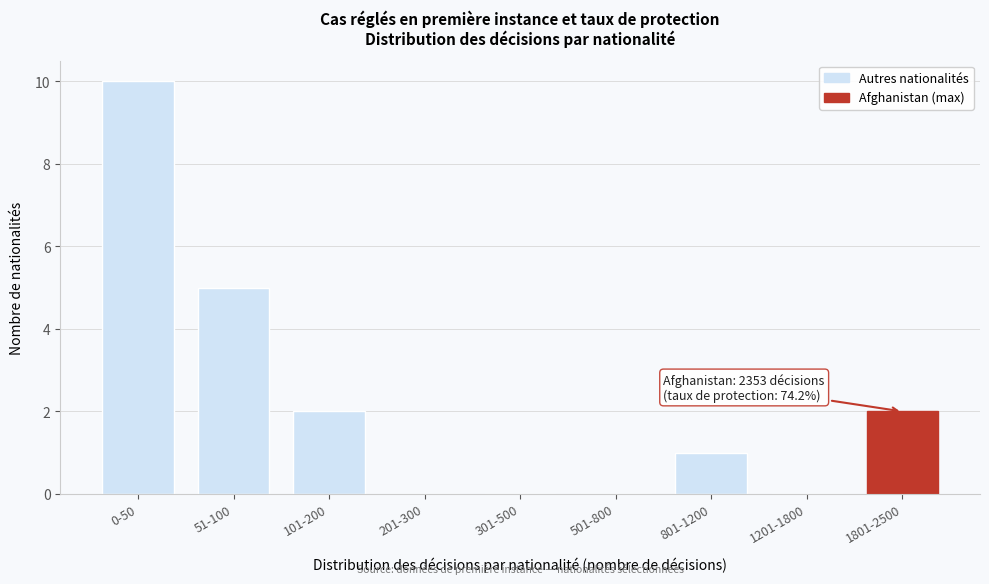

What is the change in value from 0-50 to 801-1200?

-9